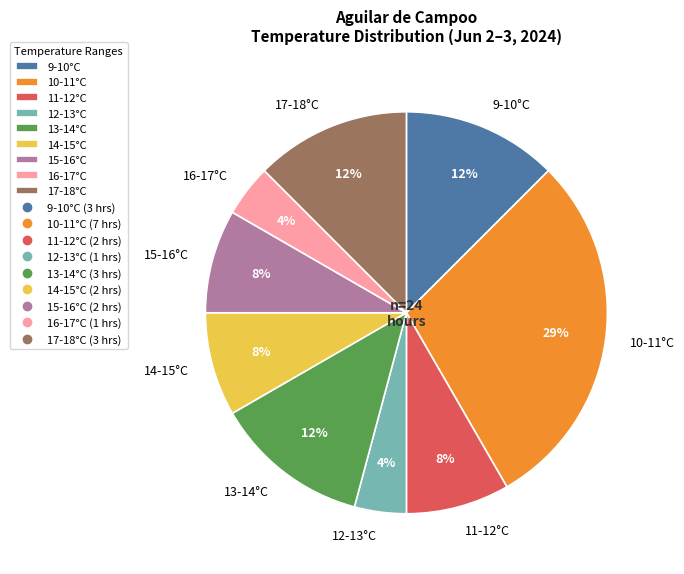

What is the largest slice in the pie chart?

10-11°C